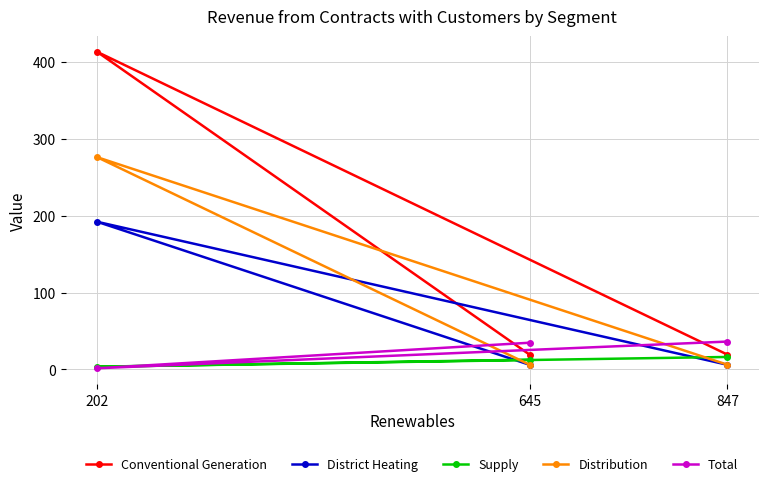

Which category has the lowest value in the Total series?

202